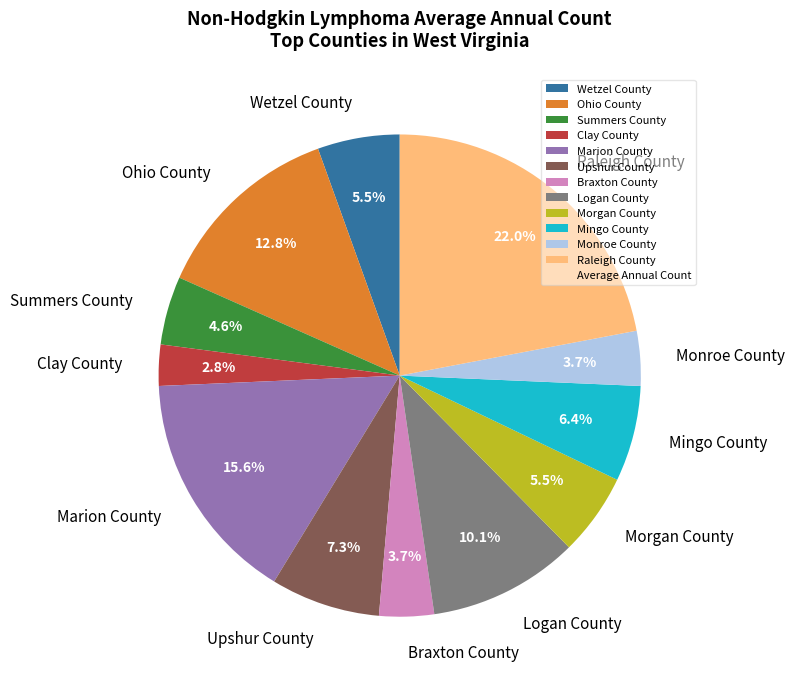

To the nearest percent, what percentage of the pie is Upshur County?

7%